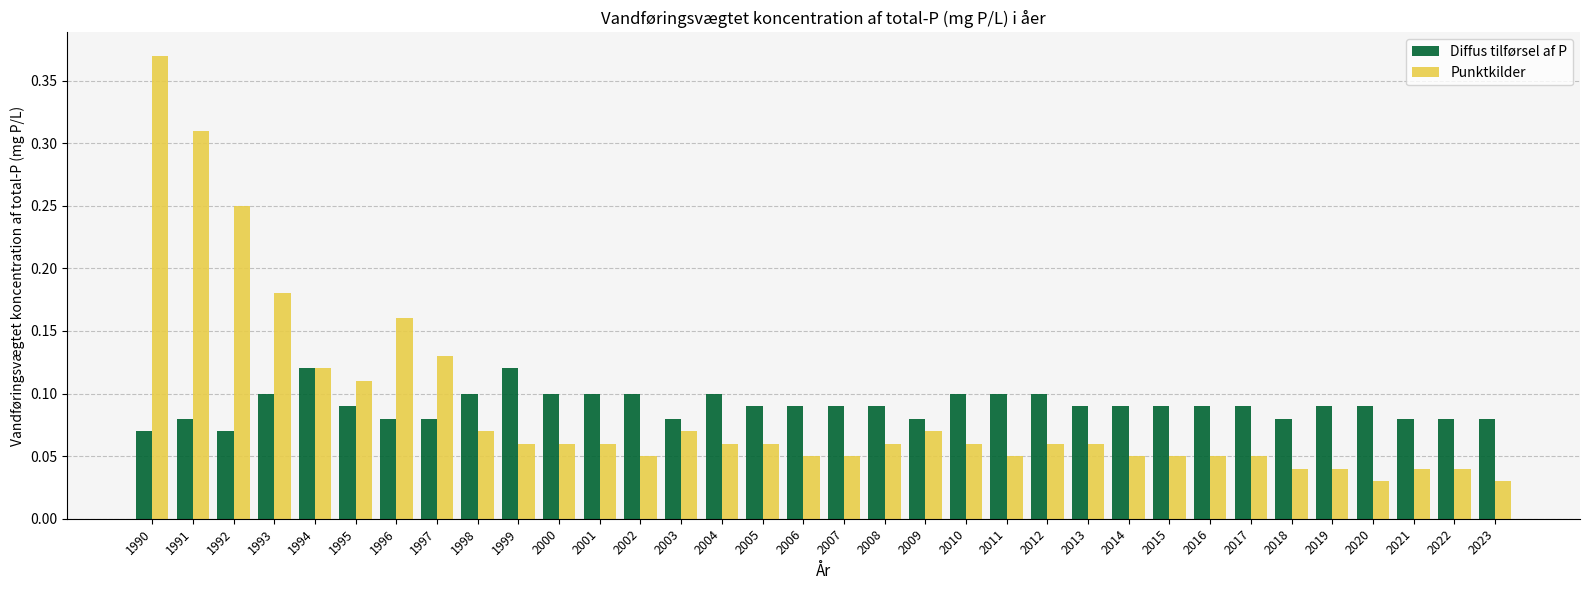

At which category is the sum across all series the highest?

1990